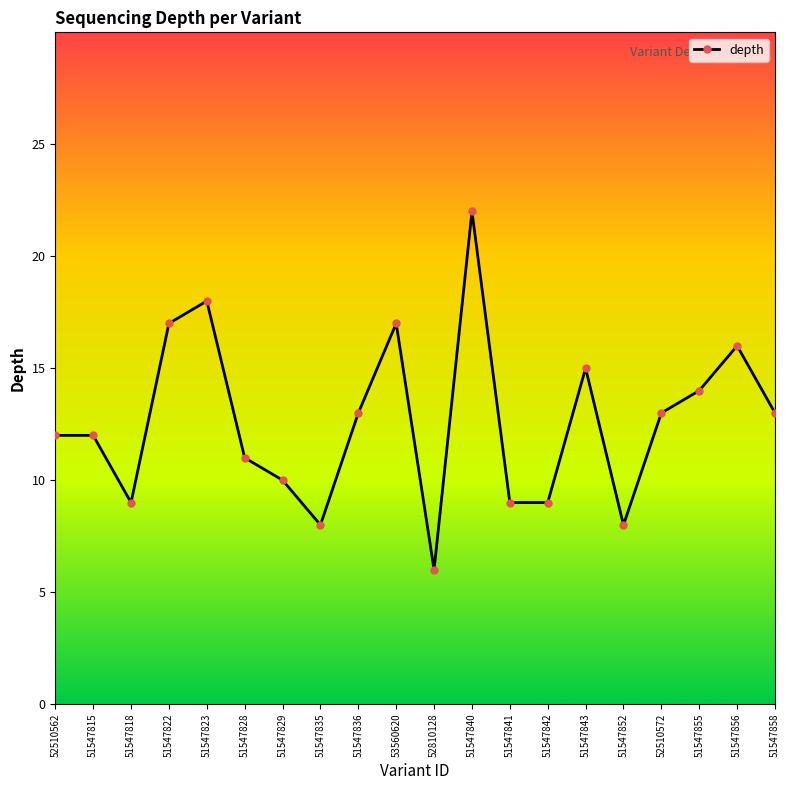

What is the label of the 16th point from the right?

51547823